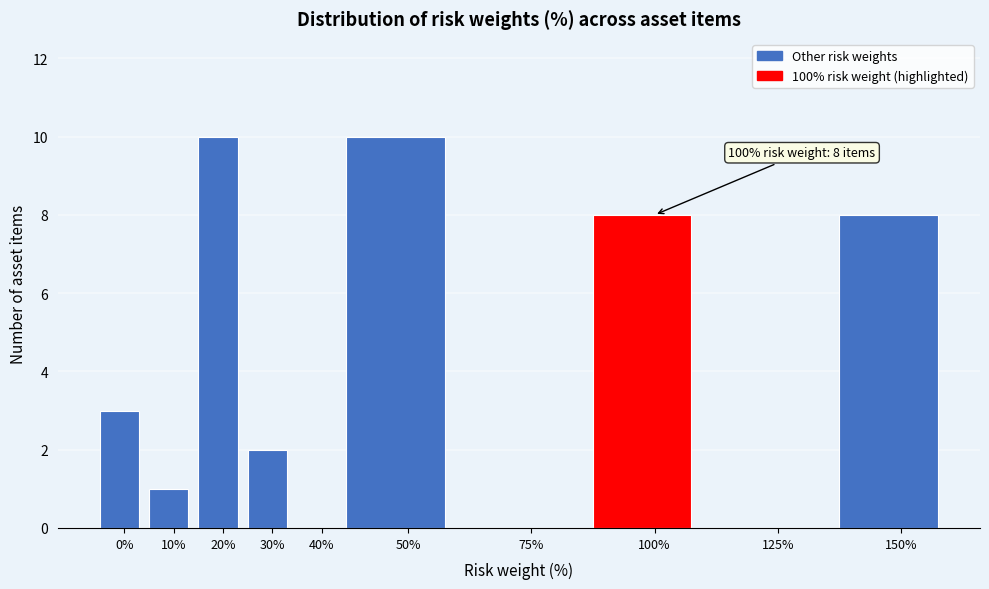

Reading right to left, extract all data points from this chart.

150%=8	125%=0	100%=8	75%=0	50%=10	40%=0	30%=2	20%=10	10%=1	0%=3